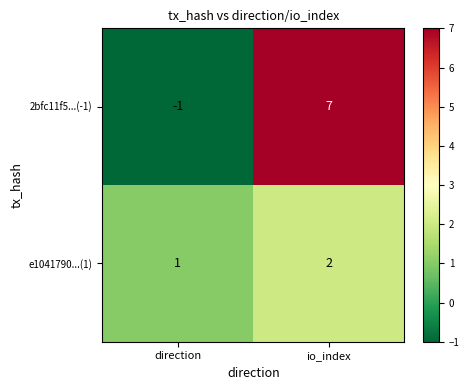

True or false: 2bfc11f5...(-1) has a value of 7 at io_index.

True